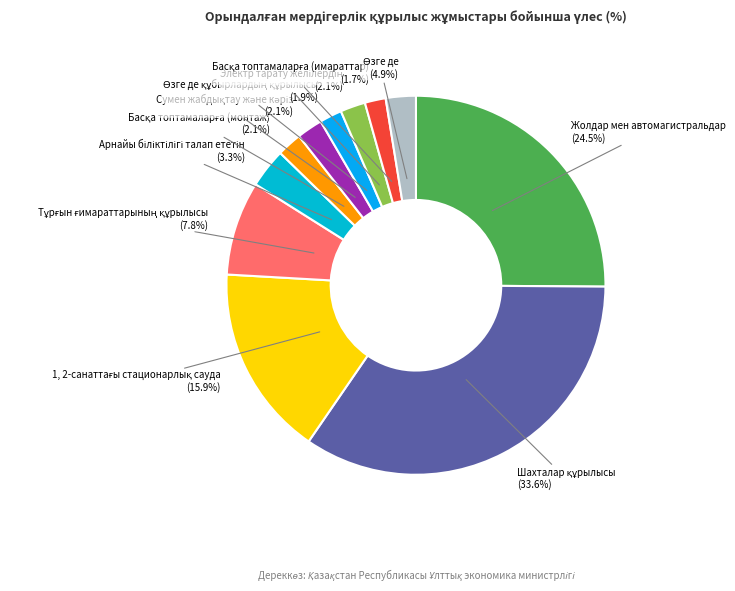

To the nearest percent, what is the average slice percentage?

9%